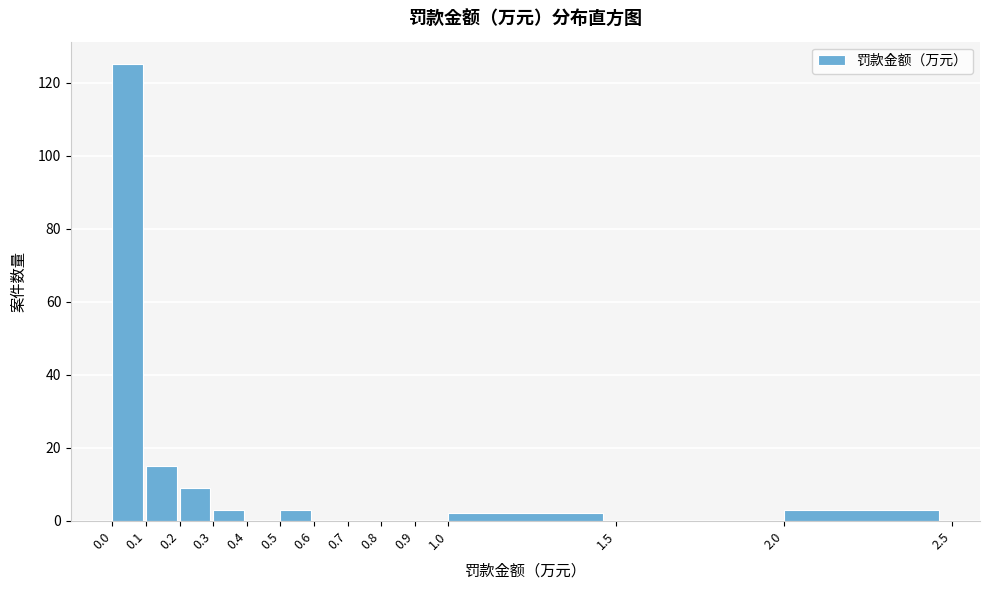

Reading left to right, list every bar in this chart as the range it spans on the x-axis followed by its height. The values are not printed on the chart, so give them approximately, as read against the axis.

0.0 to 0.1: 126
0.1 to 0.2: 16
0.2 to 0.3: 10
0.3 to 0.4: 4
0.4 to 0.5: 0
0.5 to 0.6: 4
0.6 to 0.7: 0
0.7 to 0.8: 0
0.8 to 0.9: 0
0.9 to 1.0: 0
1.0 to 1.5: 2
1.5 to 2.0: 0
2.0 to 2.5: 4